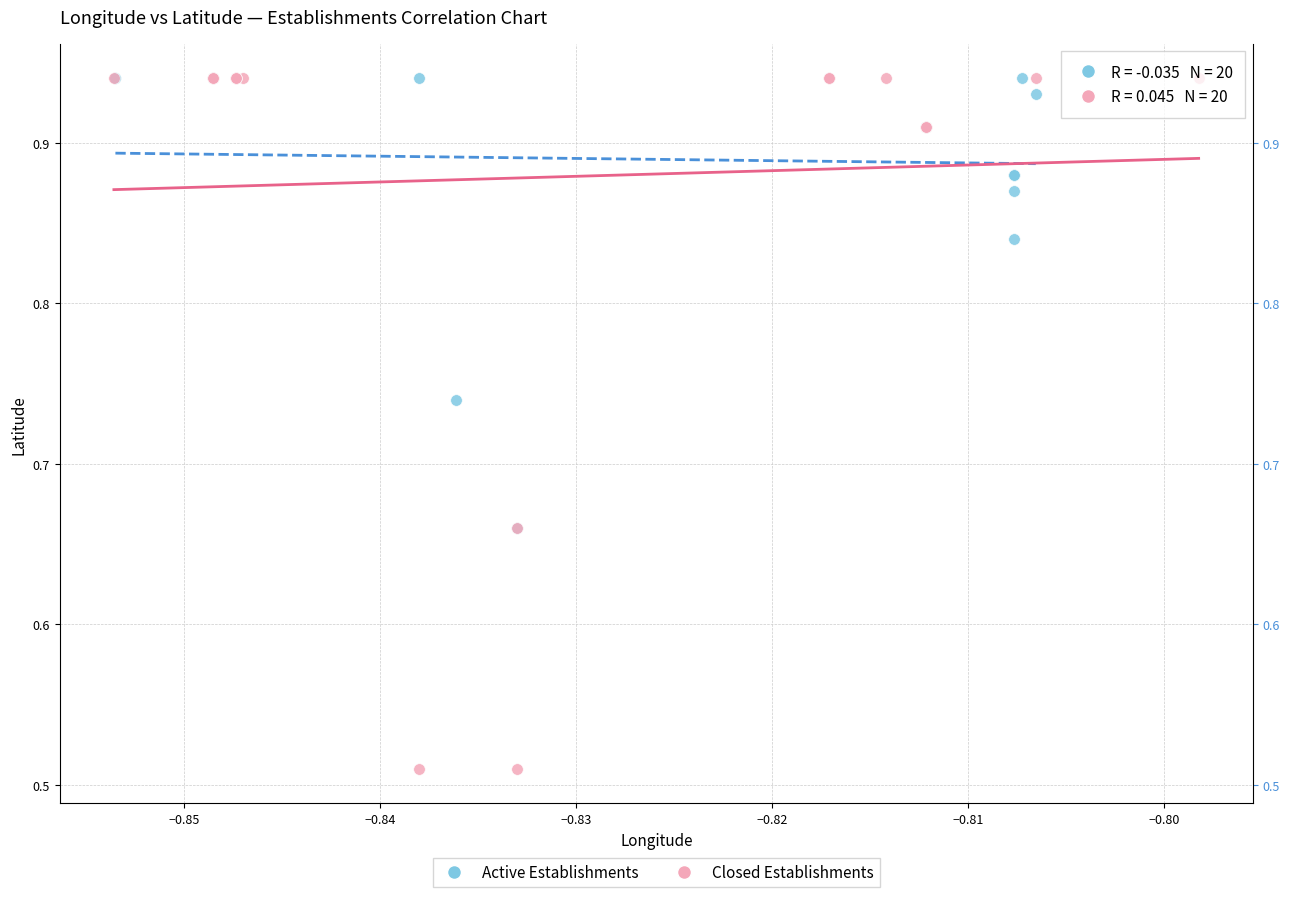

Which series contains the lowest Y value?

Closed Establishments